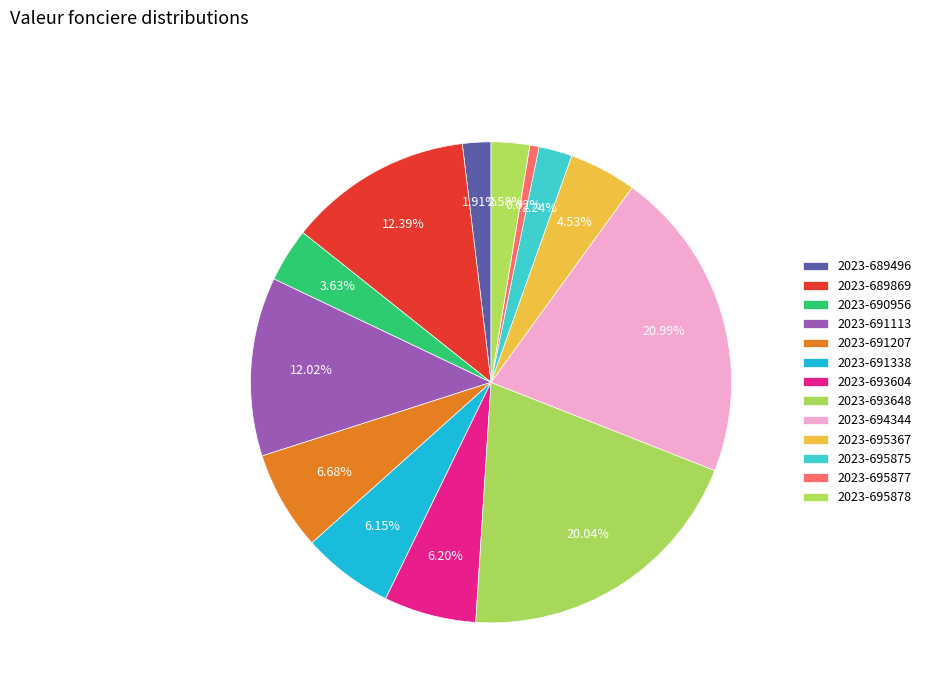

How many segments does this pie chart have?

13